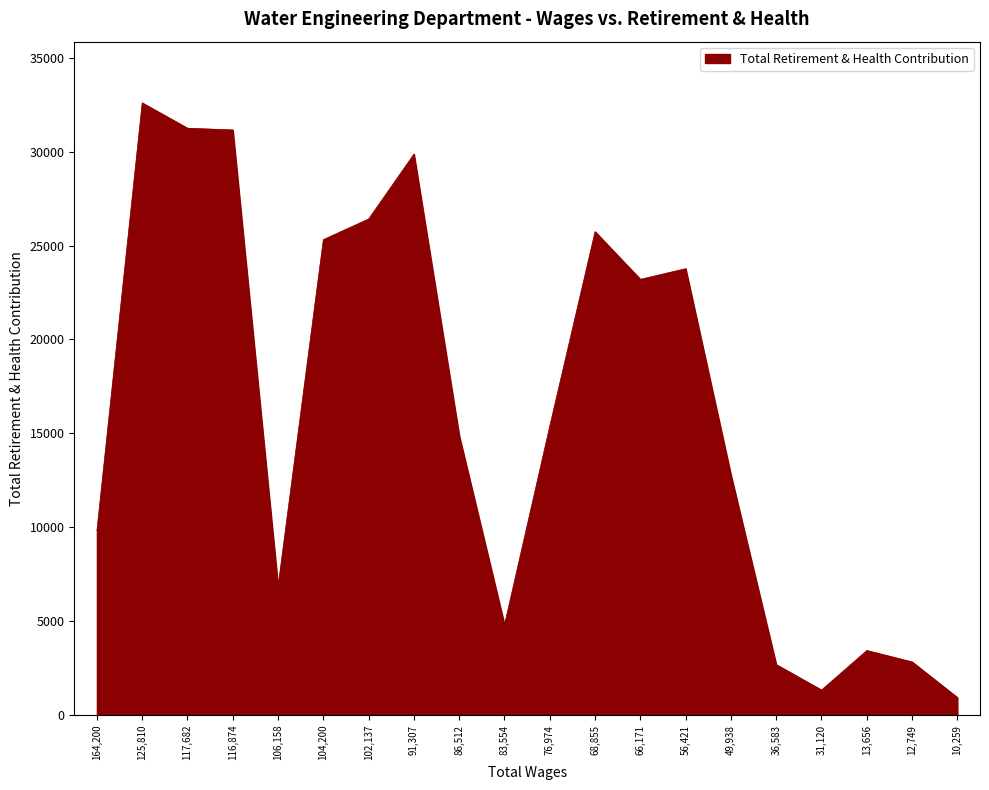

Between 49,938 and 106,158, which is larger?

49,938